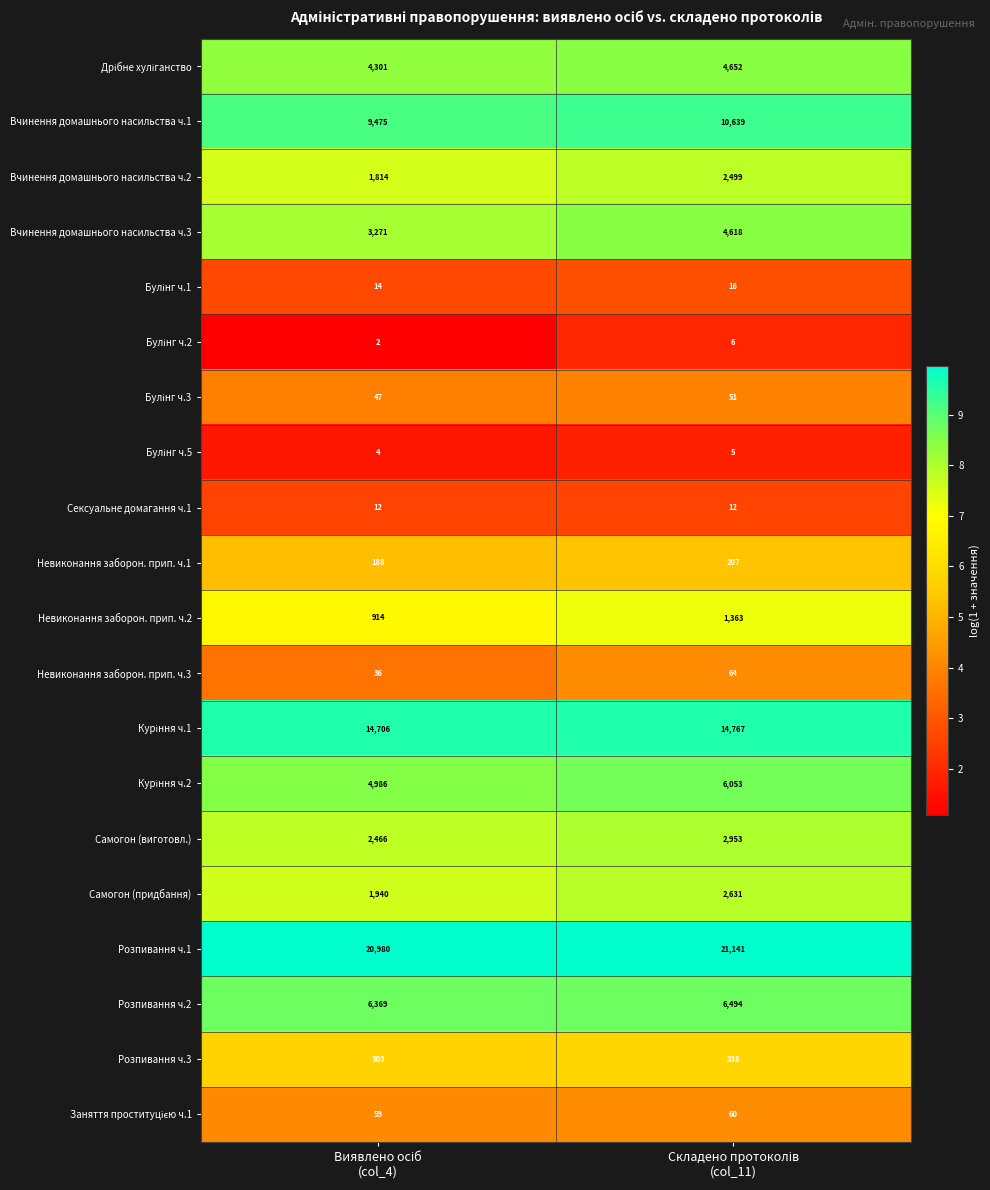

What is the maximum value shown in the chart?

21141